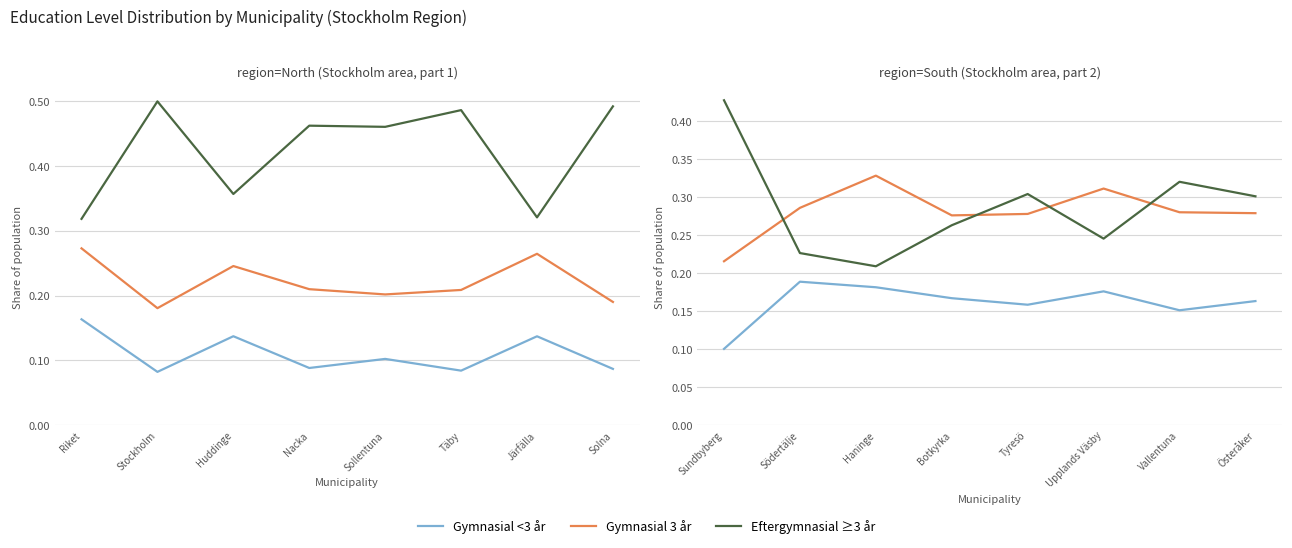

What is the label of the 7th point from the right?

Södertälje